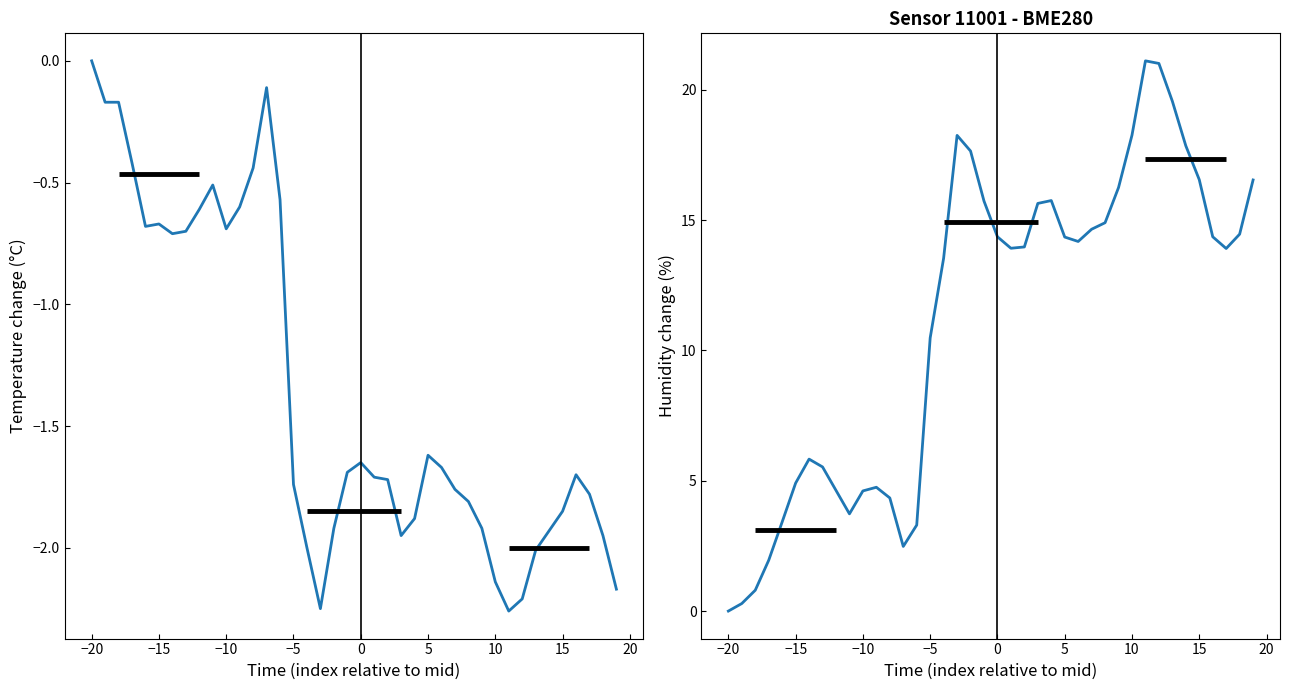

True or false: temperature change has more than 0 points higher than both neighbors.

True